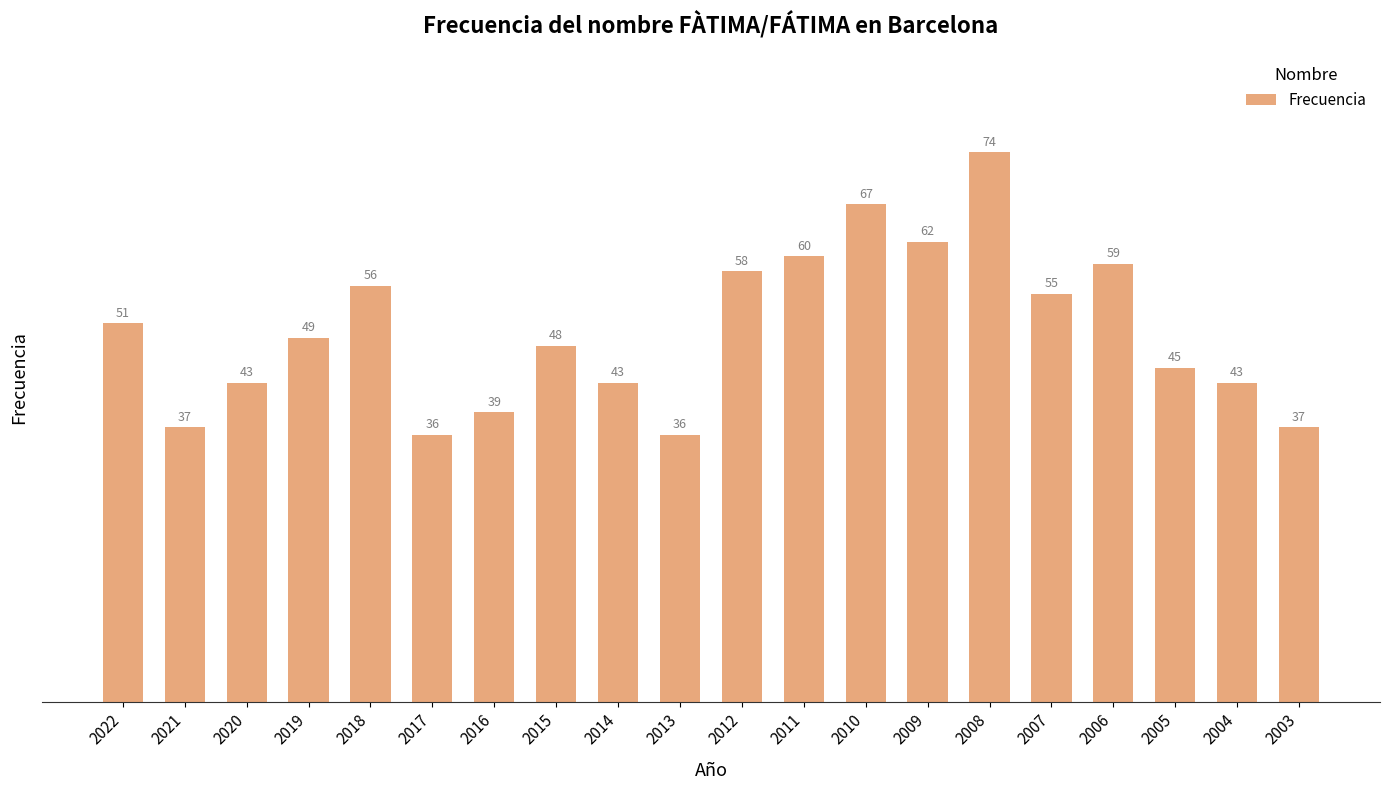

The value at 2004 is 43. True or false?

True